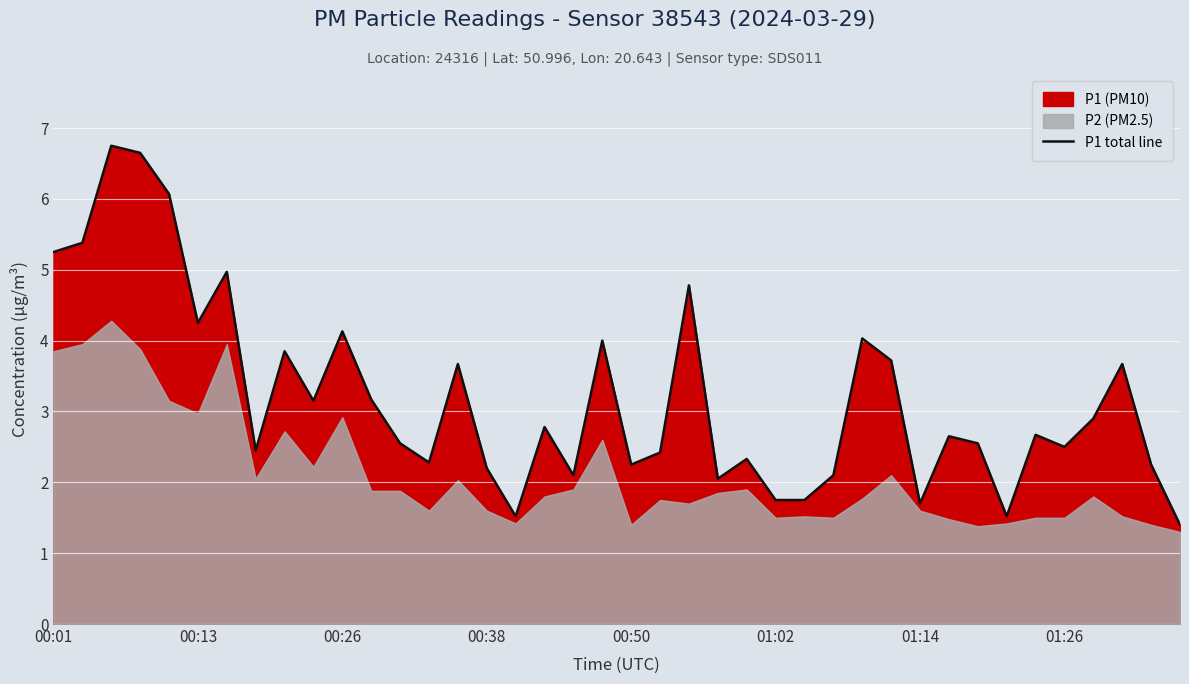

How many categories are shown in the chart?

40